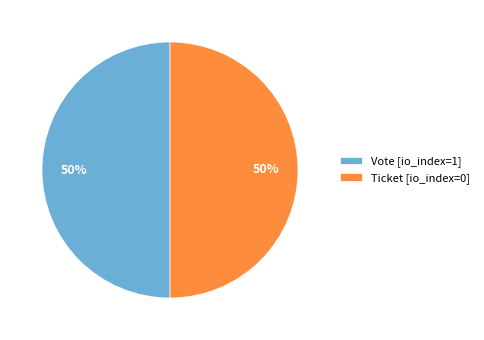

To the nearest percent, what percentage of the pie is Ticket [io_index=0]?

50%